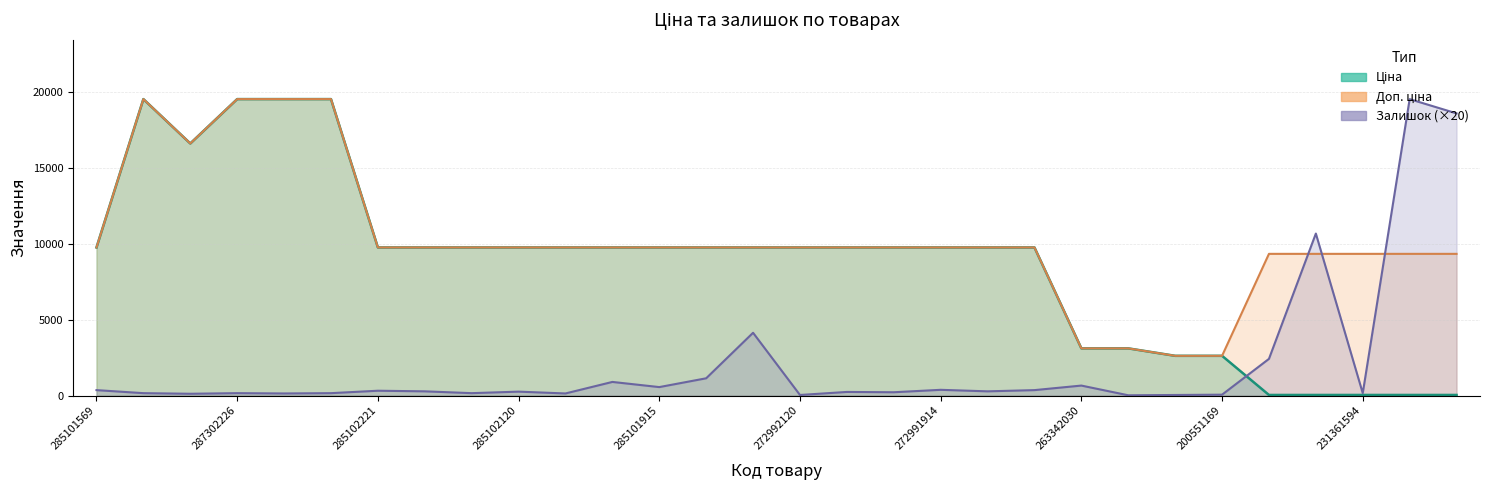

What is the approximate value of Доп. ціна at 5?

19542.7